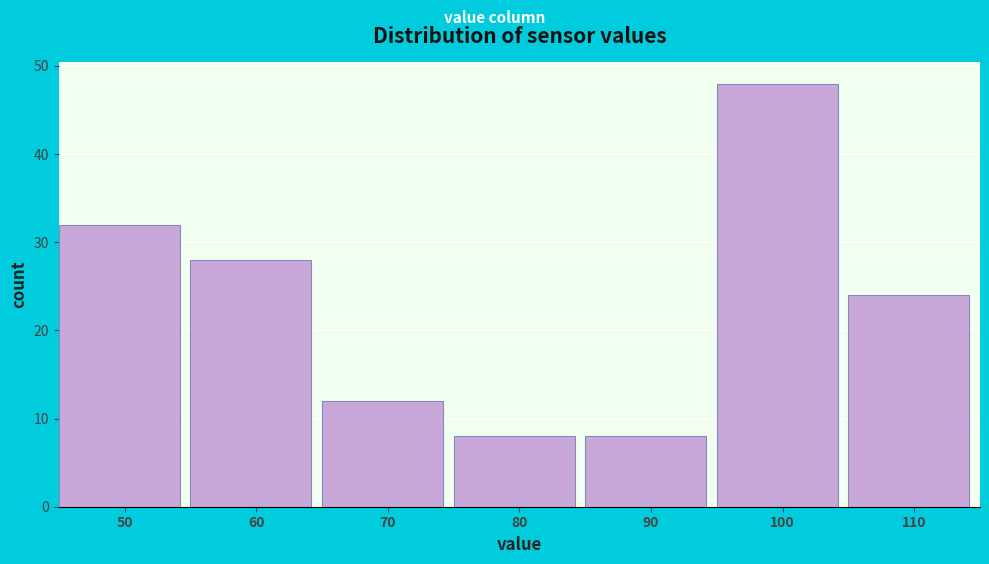

Reading right to left, extract all data points from this chart.

24	48	8	8	12	28	32